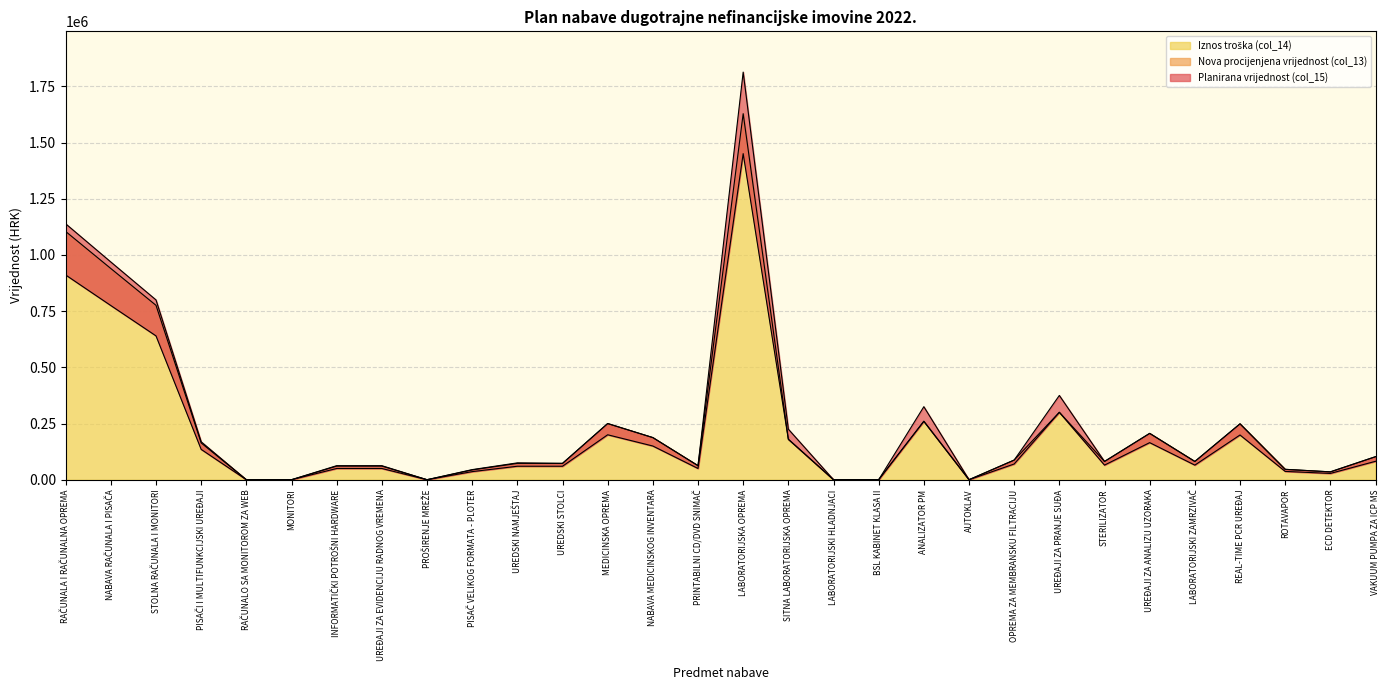

Which category has the highest value in the Iznos troška (col_14) series?

LABORATORIJSKA OPREMA